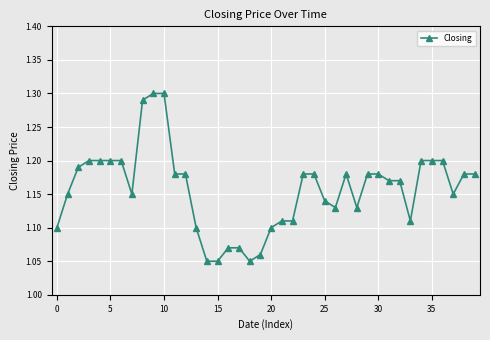

True or false: there are more than 0 points higher than both neighbors.

True